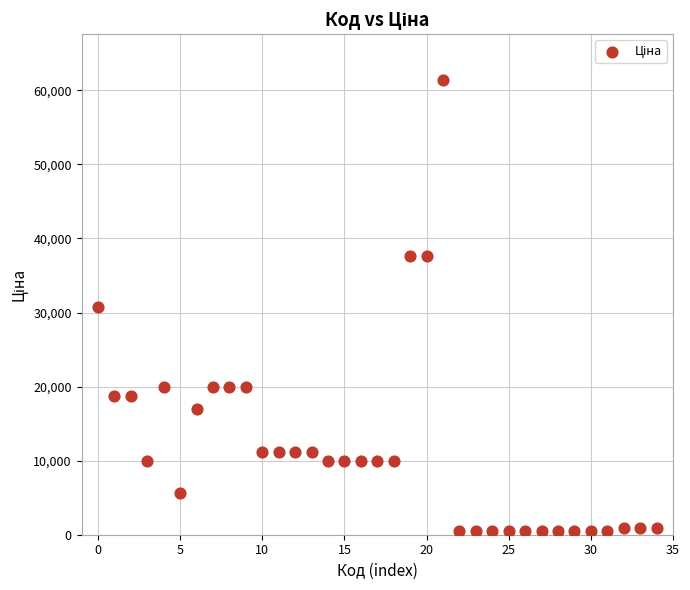

What is the range of Y values (max minus min)?

60895.3